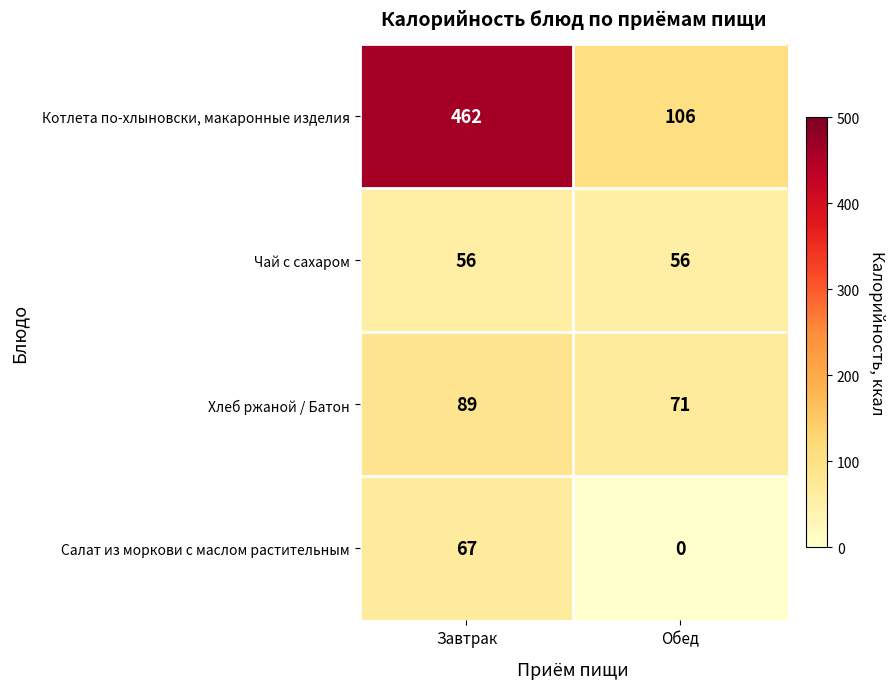

At which category is the sum across all series the highest?

Завтрак